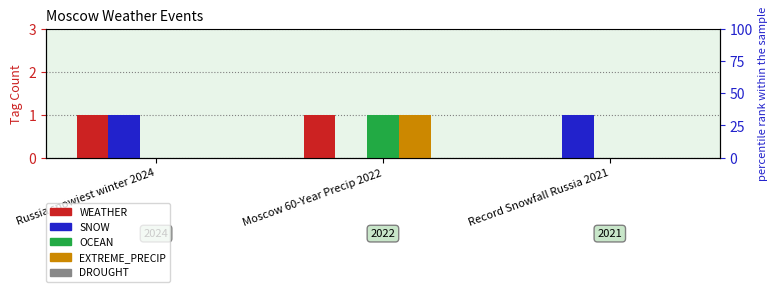

What is the maximum value for SNOW?

1